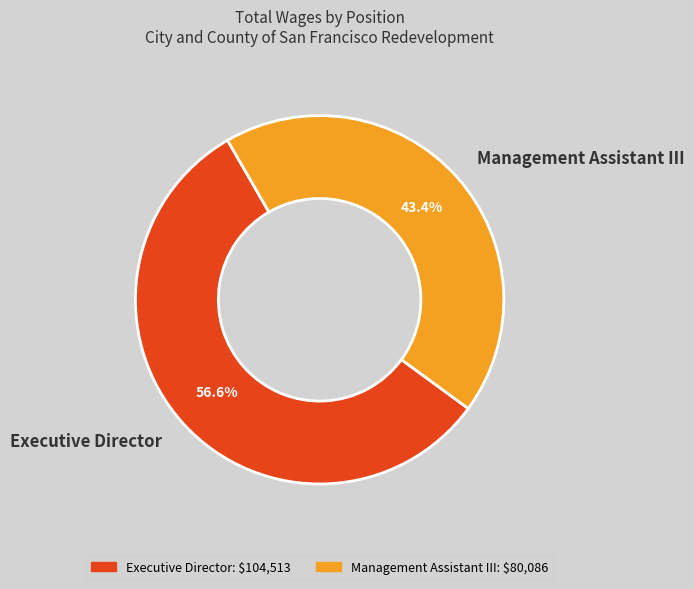

To the nearest percent, what is the difference between the largest and smallest slice percentages?

13%